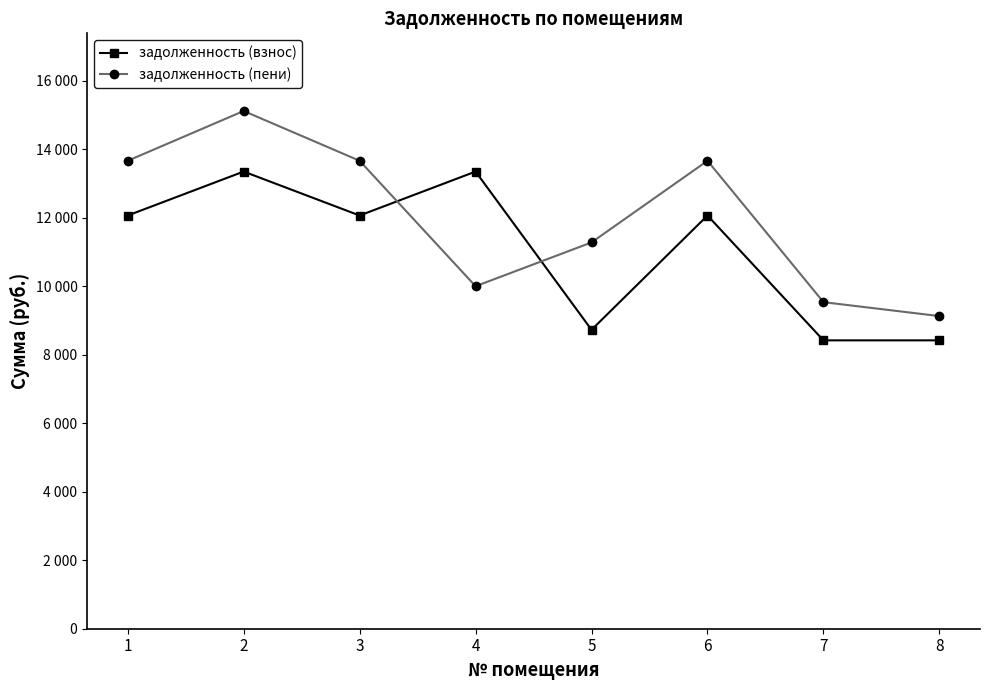

What is the sum of all задолженность (пени) values?

96087.0